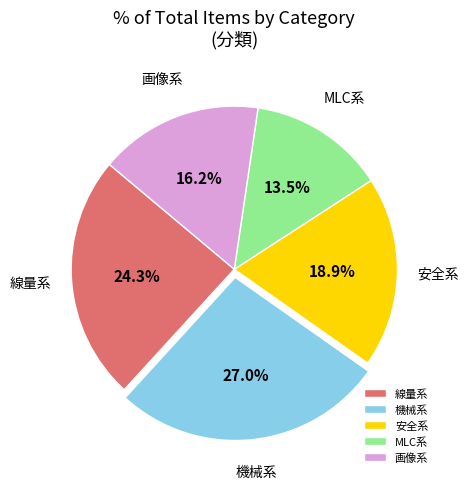

Count the number of slices in the pie.

5